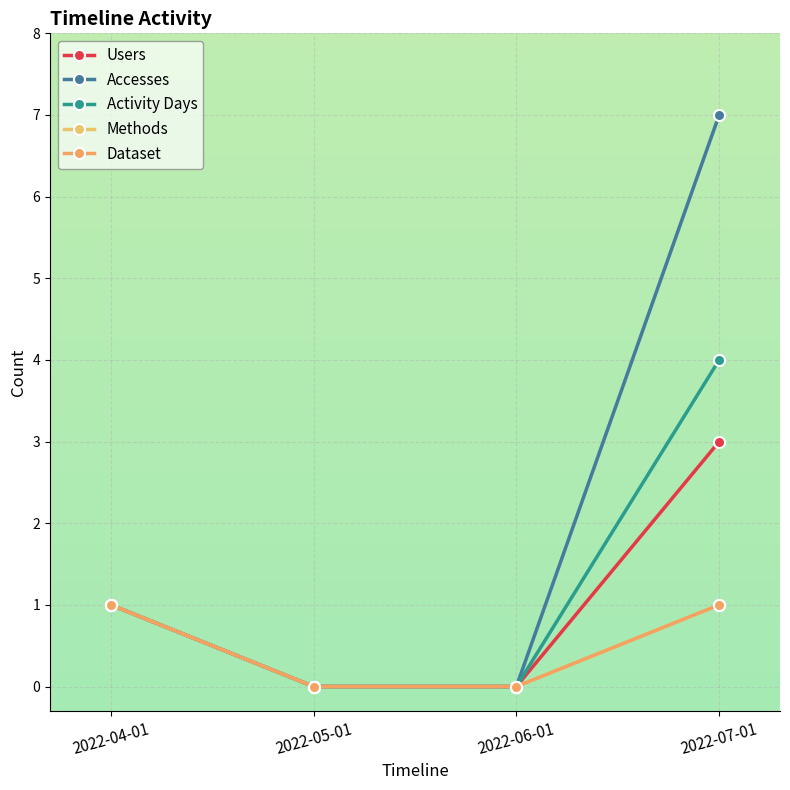

Does the chart have visible grid lines?

Yes